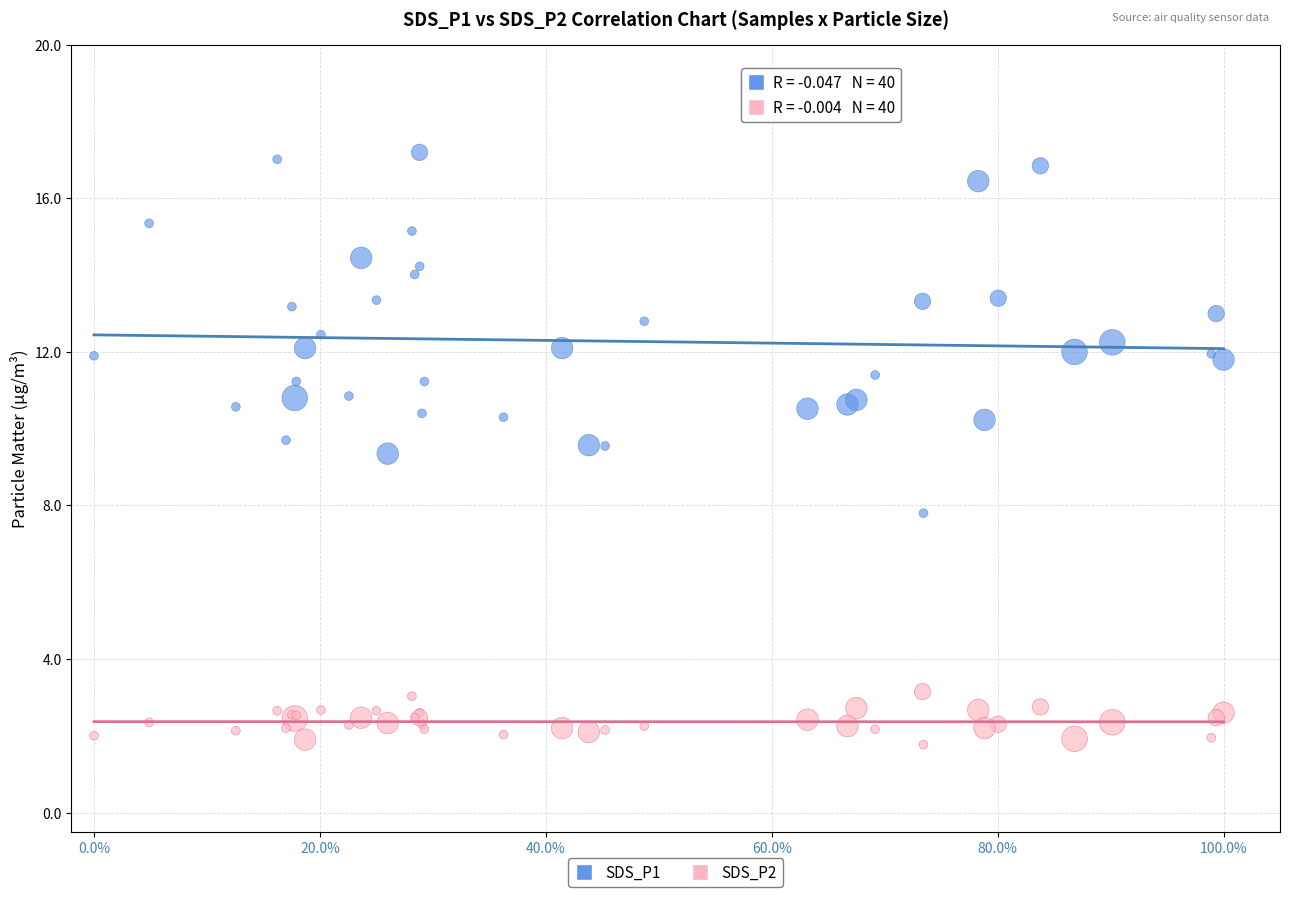

Which series has the widest spread of Y values?

SDS_P1